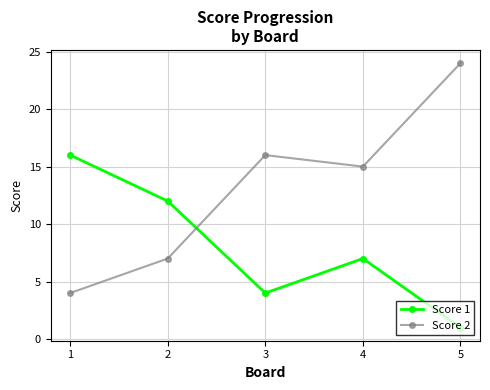

At which category is the sum across all series the highest?

5